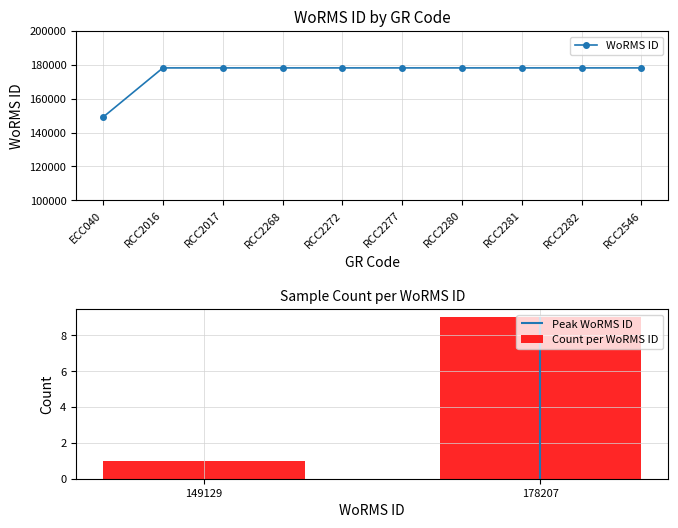

Which category has the lowest value across all series?

ECC040